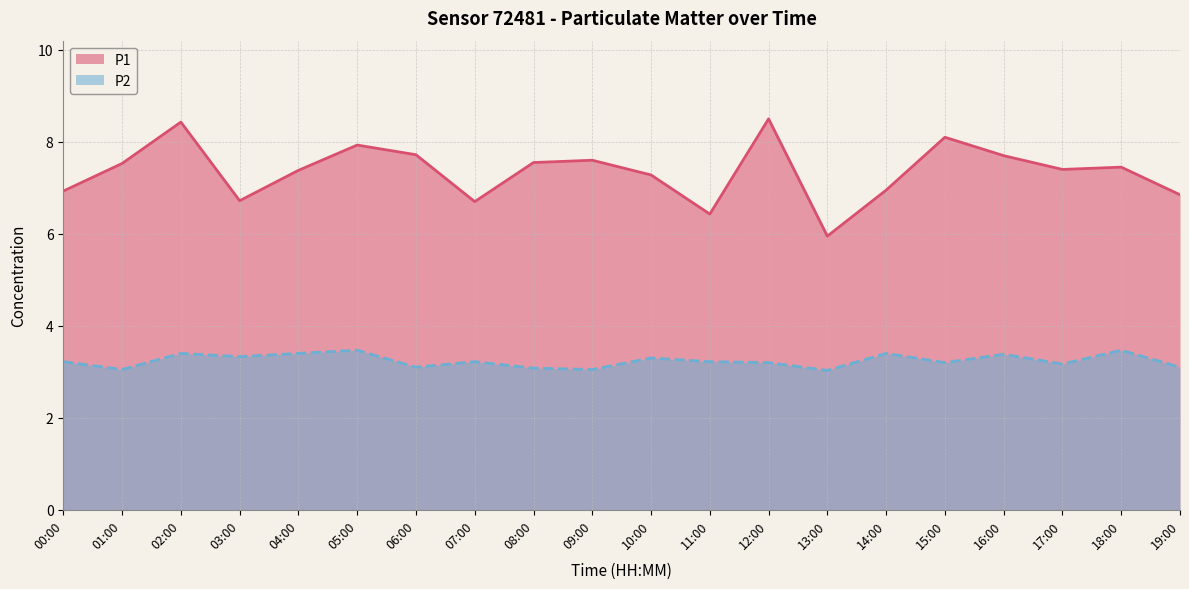

Rank the series by their maximum value, from lowest to highest.

P2, P1